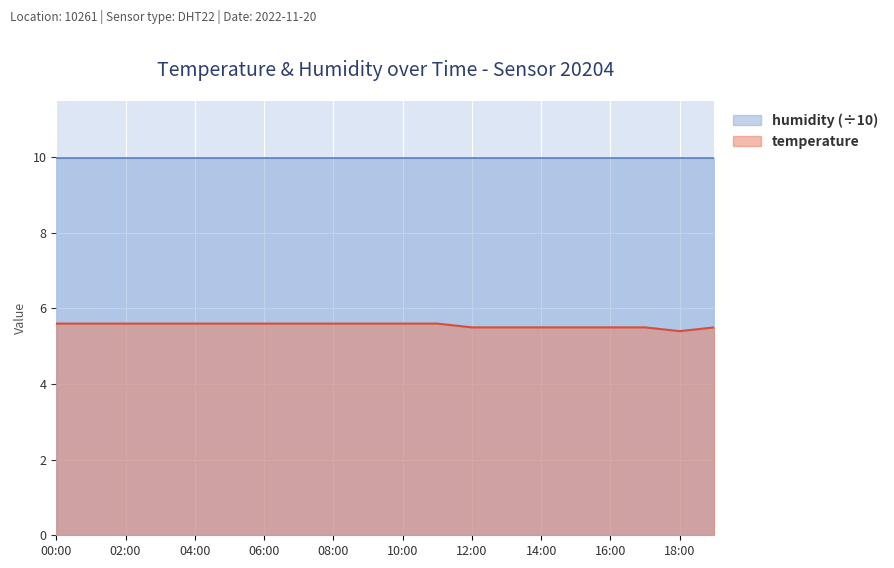

What is the difference between the highest and lowest values at 14:00?

4.5